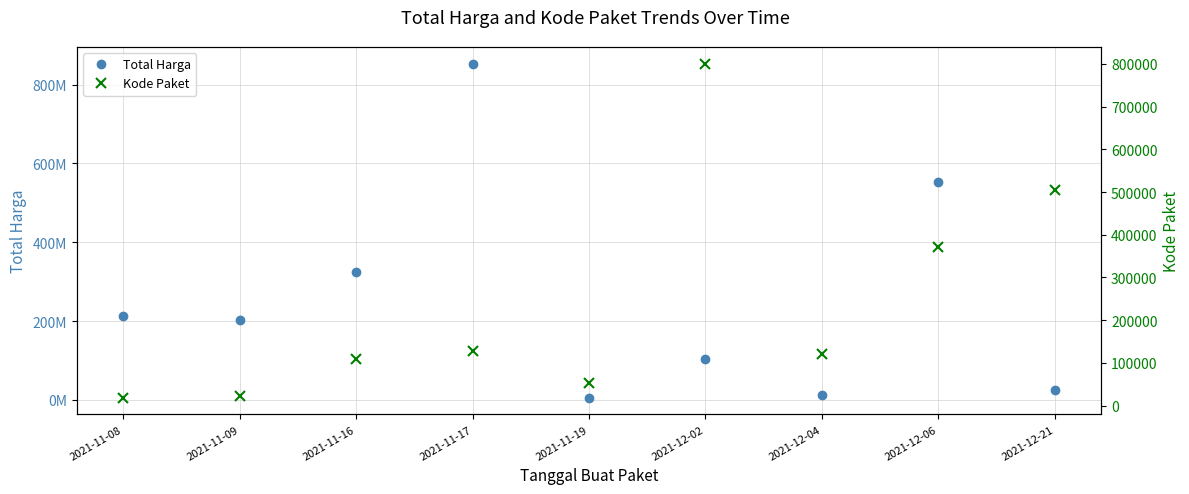

What is the label of the 1st point from the left?

2021-11-08